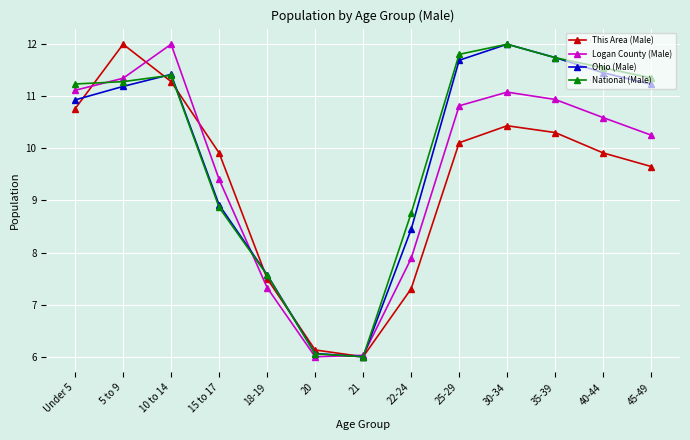

Where is the first local maximum for Ohio (Male)?

10 to 14